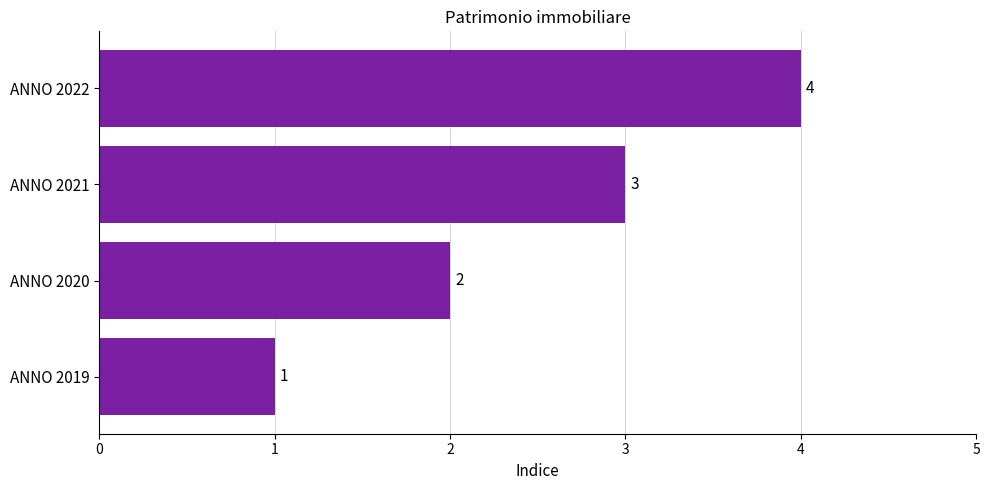

List the labels in order of value, largest first.

ANNO 2022, ANNO 2021, ANNO 2020, ANNO 2019